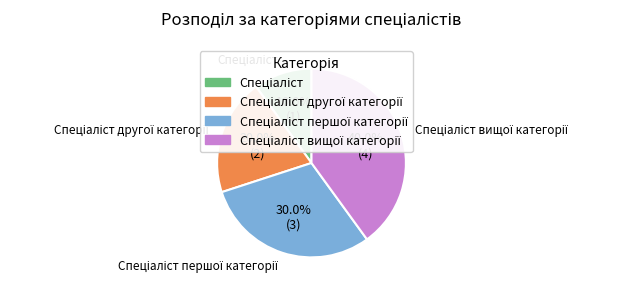

Does any single category account for the majority?

No